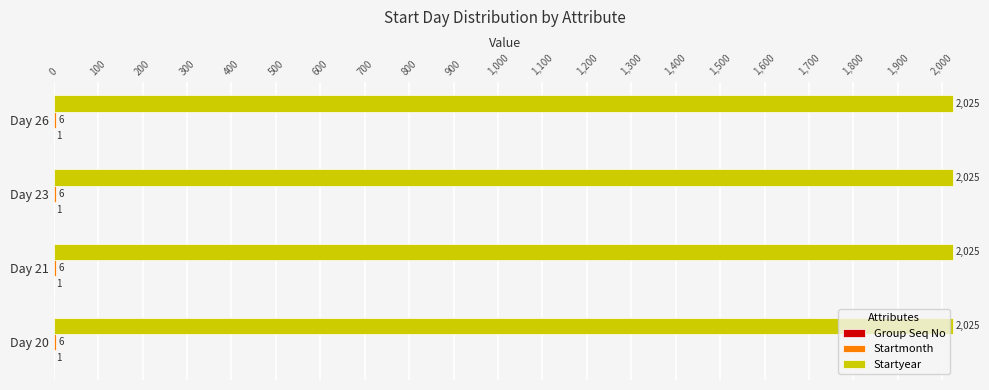

What is the sum of the Startyear values at Day 26 and Day 21?

4050